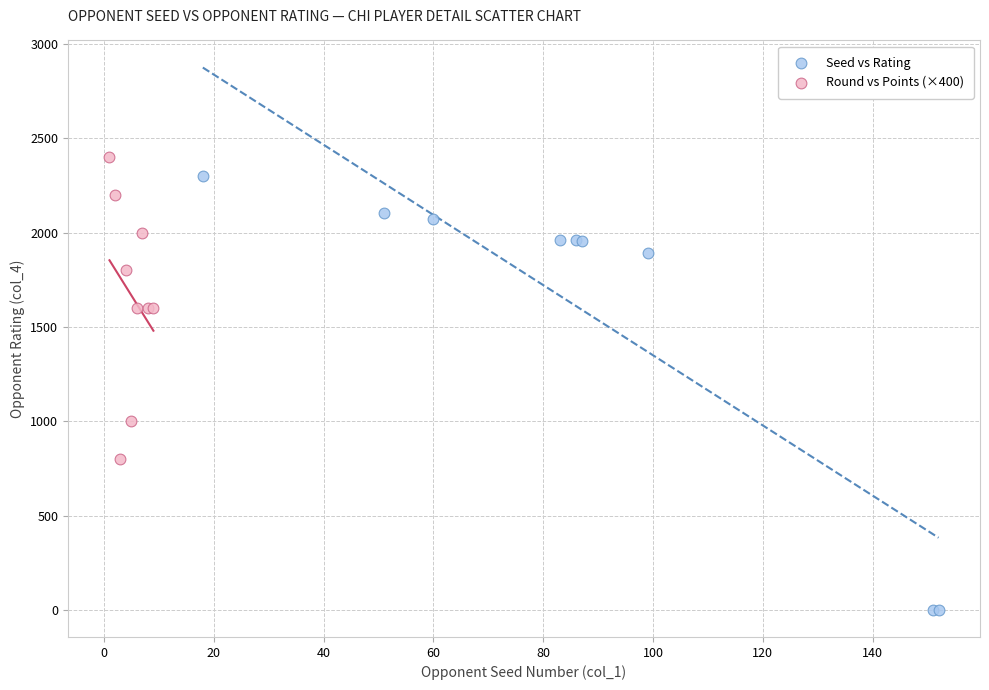

Which series has the largest Y range (max minus min)?

Seed vs Rating